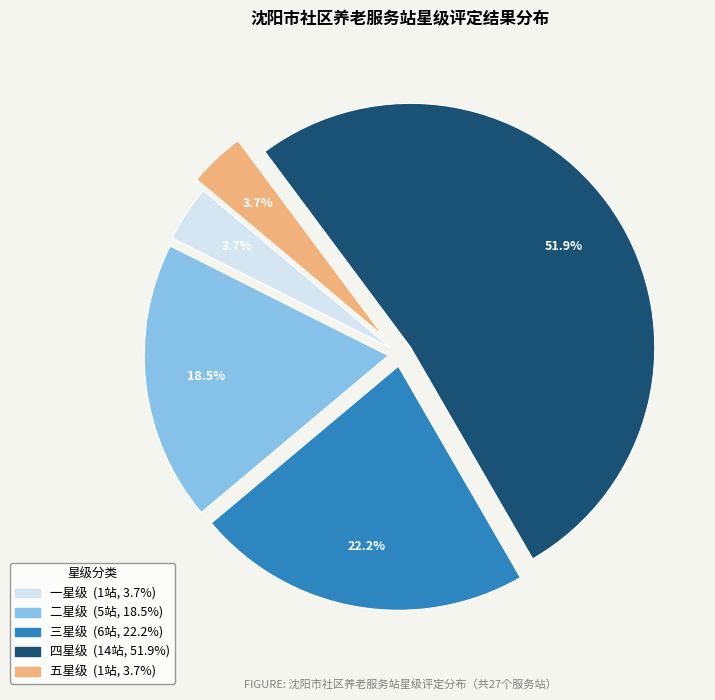

Which category has the biggest portion of the pie?

四星级